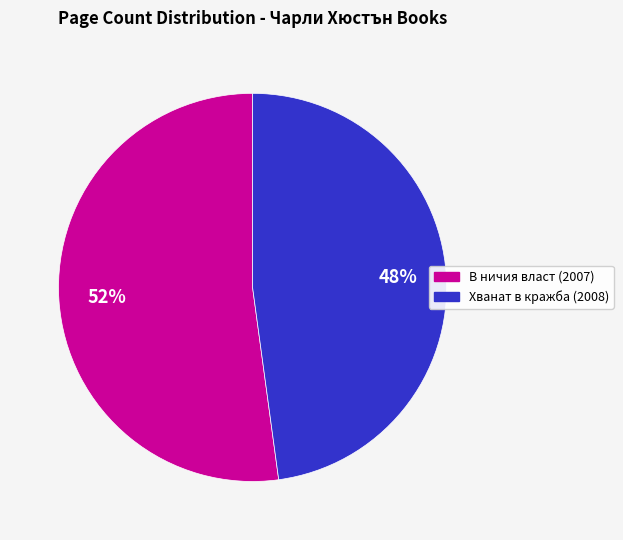

Is there a majority slice in this chart?

Yes